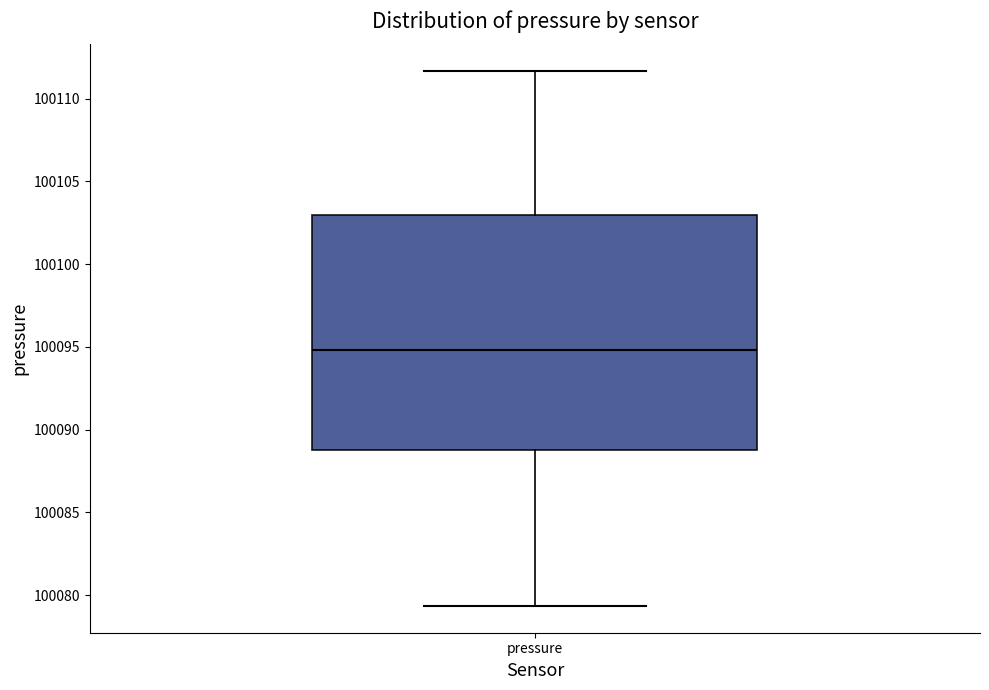

Transcribe this box plot: give where the median line is, the range the box spans, and where the two whiskers end, as read against the y-axis. The values are not printed on the chart, so give them approximately, as read against the axis.

median 100095.0, box 100089.0 to 100103.0, whiskers 100079.5 to 100111.5